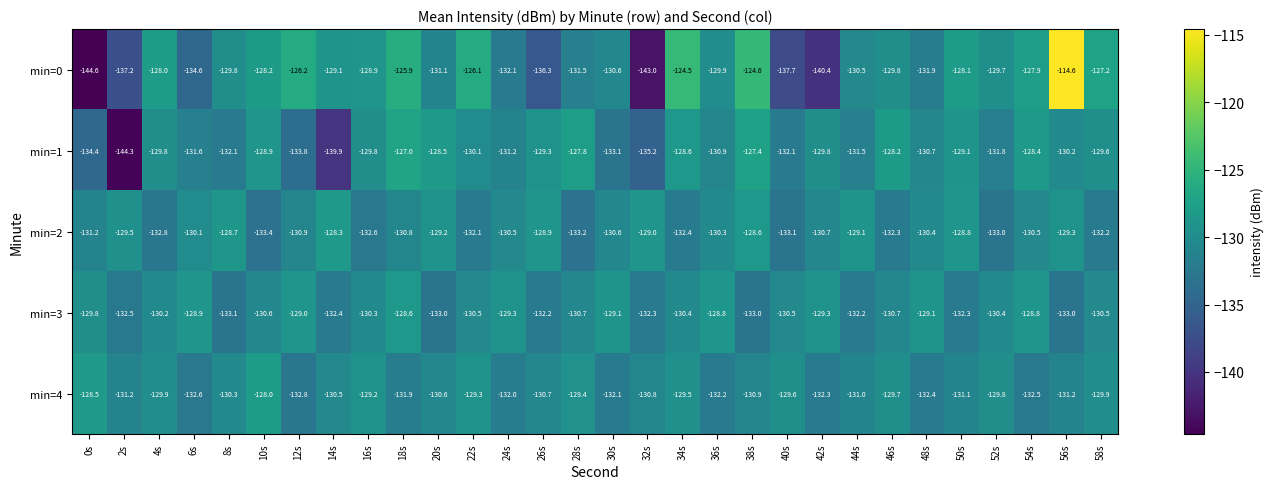

How many data points in min=0 are above -129?

12